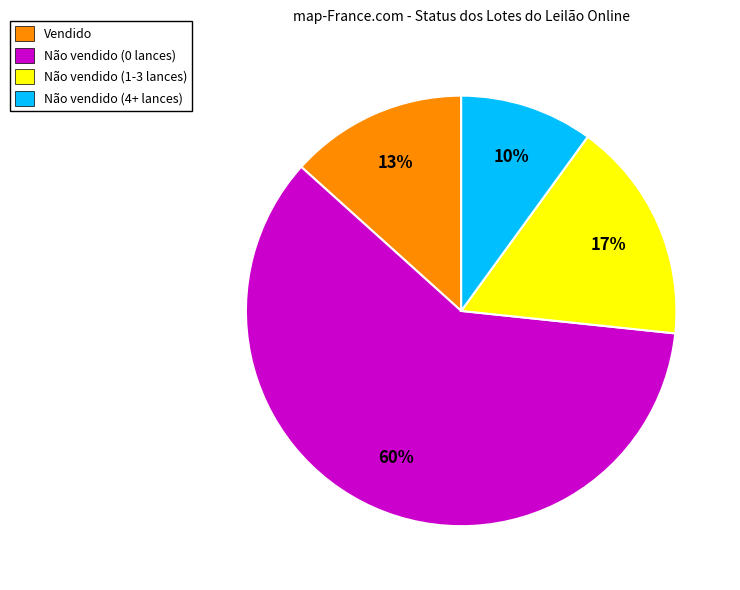

To the nearest percent, what is the difference between the largest and smallest slice percentages?

50%